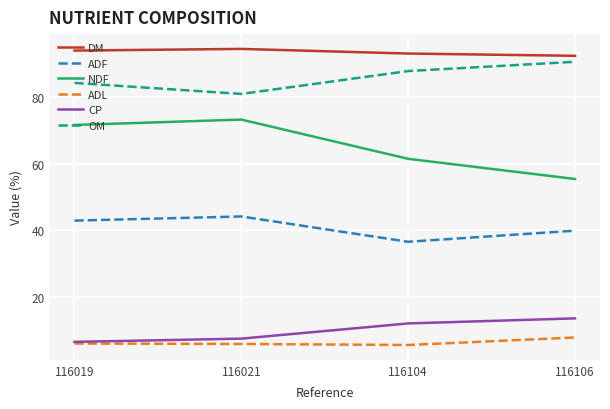

At which label is NDF closest to 64?

116104